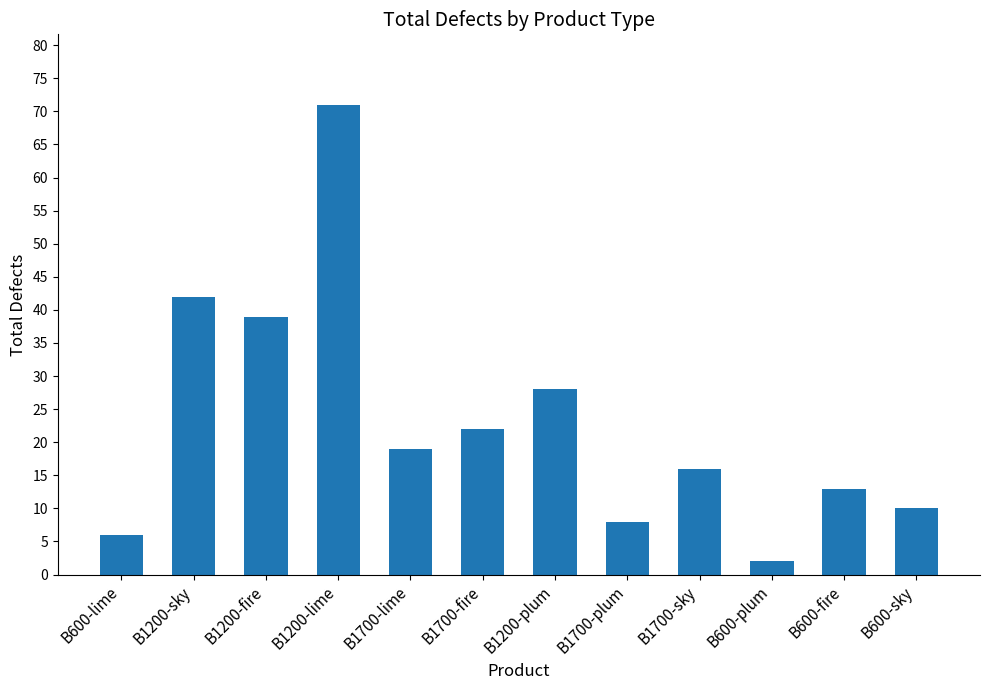

Reading left to right, list all the values displayed in this chart.

B600-lime=6	B1200-sky=42	B1200-fire=39	B1200-lime=71	B1700-lime=19	B1700-fire=22	B1200-plum=28	B1700-plum=8	B1700-sky=16	B600-plum=2	B600-fire=13	B600-sky=10